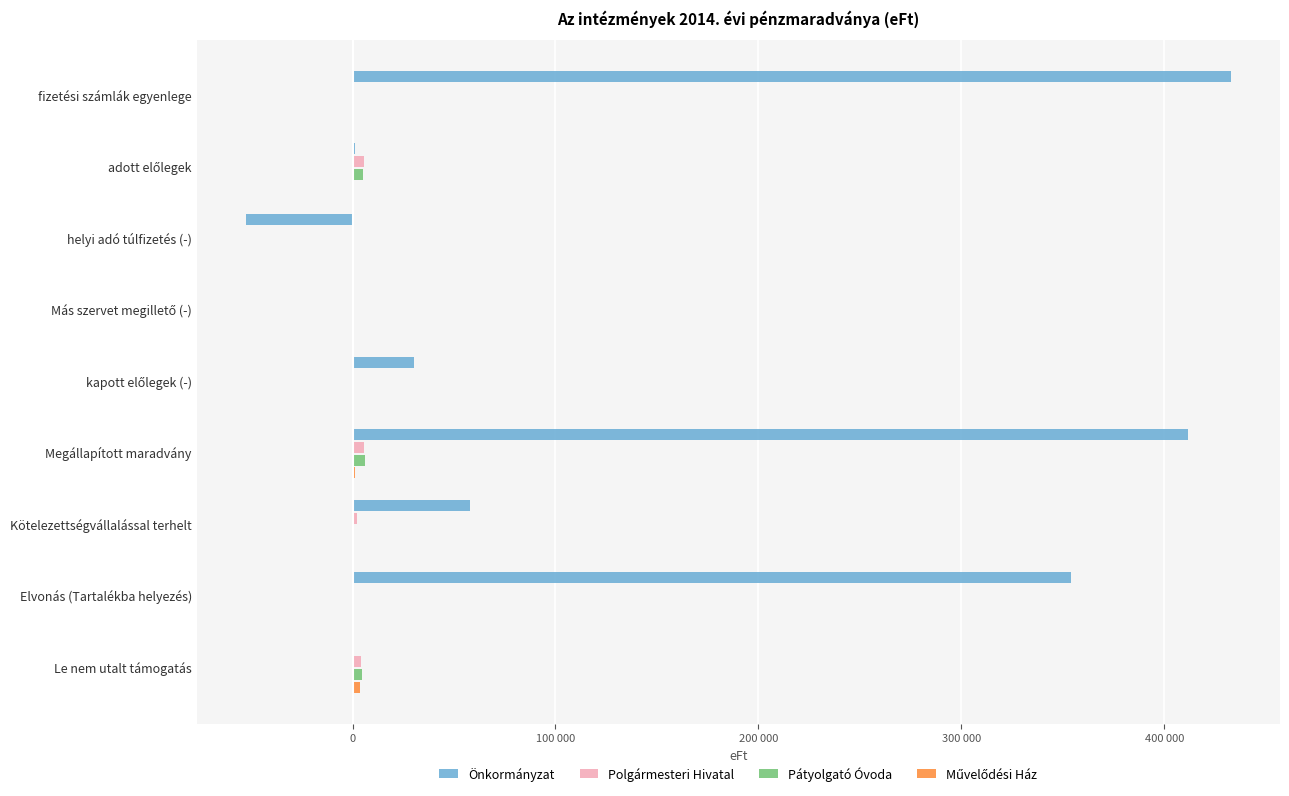

Which series has the largest total across all categories?

Önkormányzat